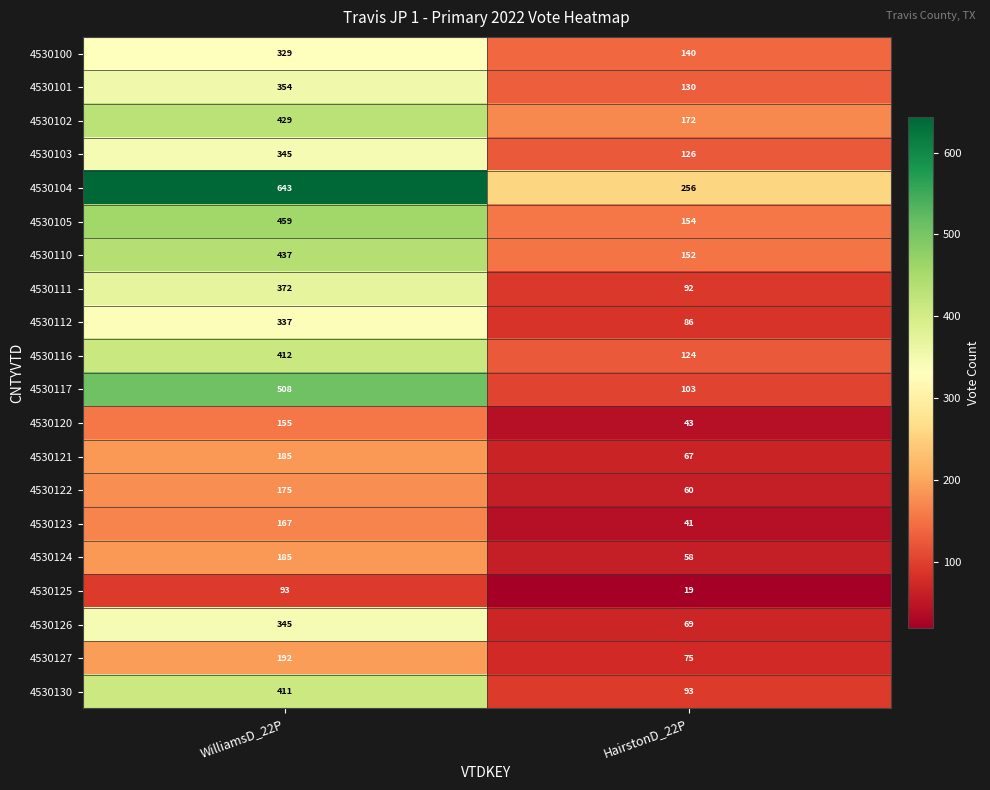

Count the number of data series in this chart.

20